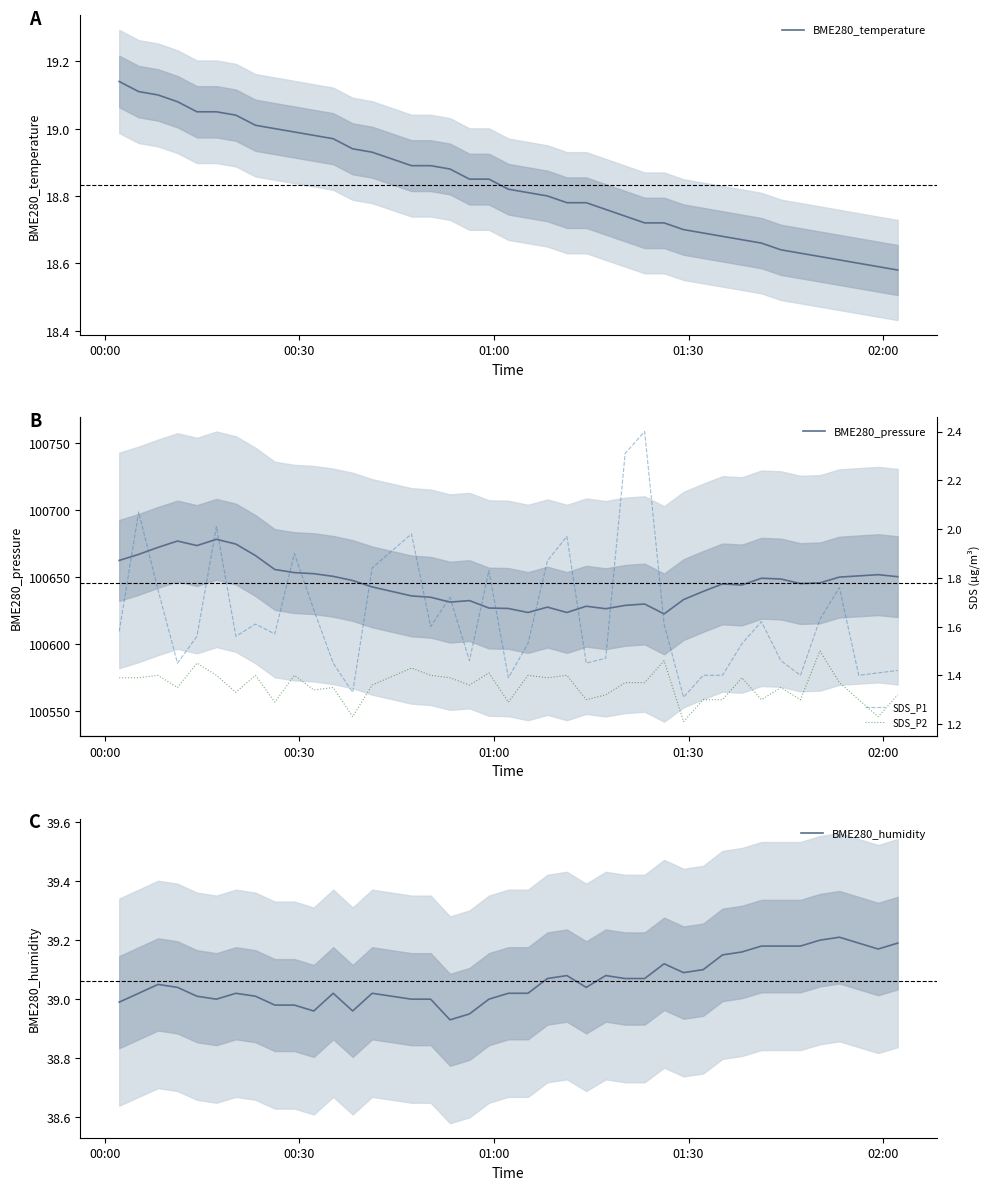

What are all the series names shown in the legend?

BME280_temperature, BME280_pressure, BME280_humidity, SDS_P1, SDS_P2